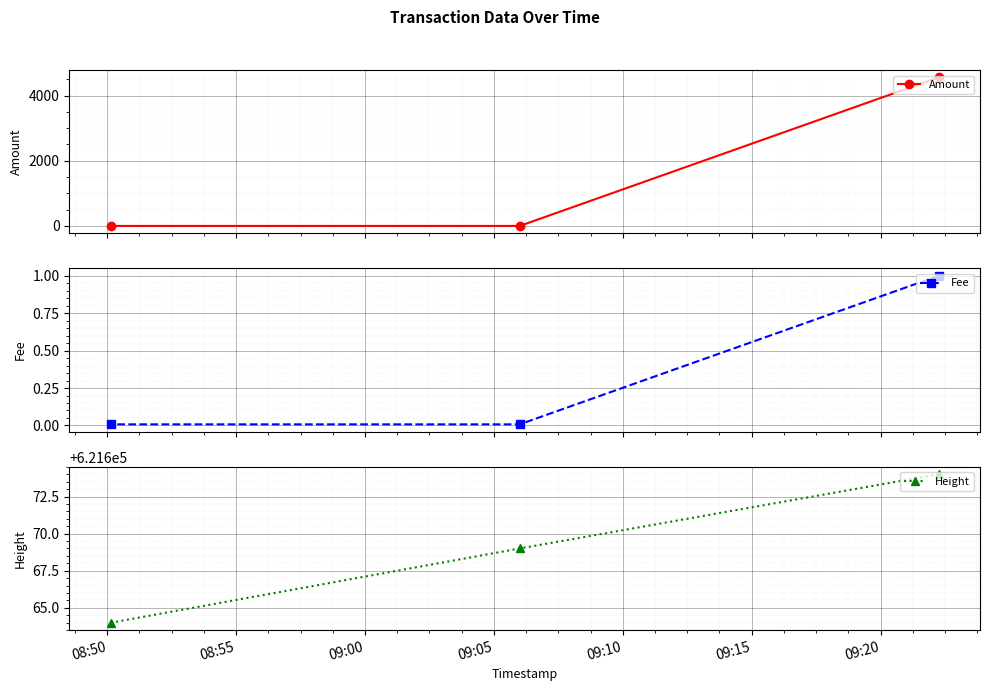

Count the Height values in the range 621664 to 621674.

3